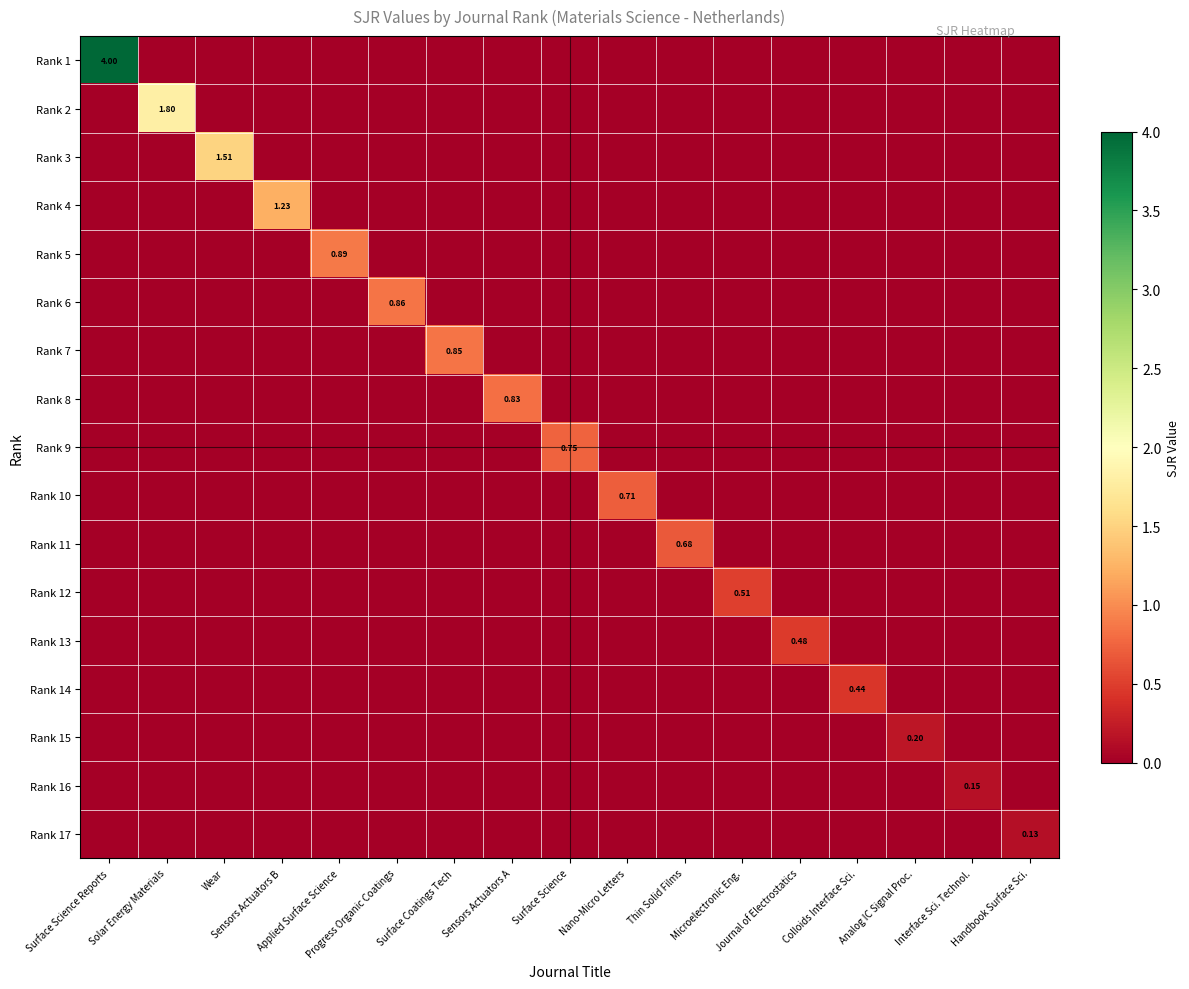

True or false: Rank 1 has a value of 0.0 at Thin Solid Films.

True